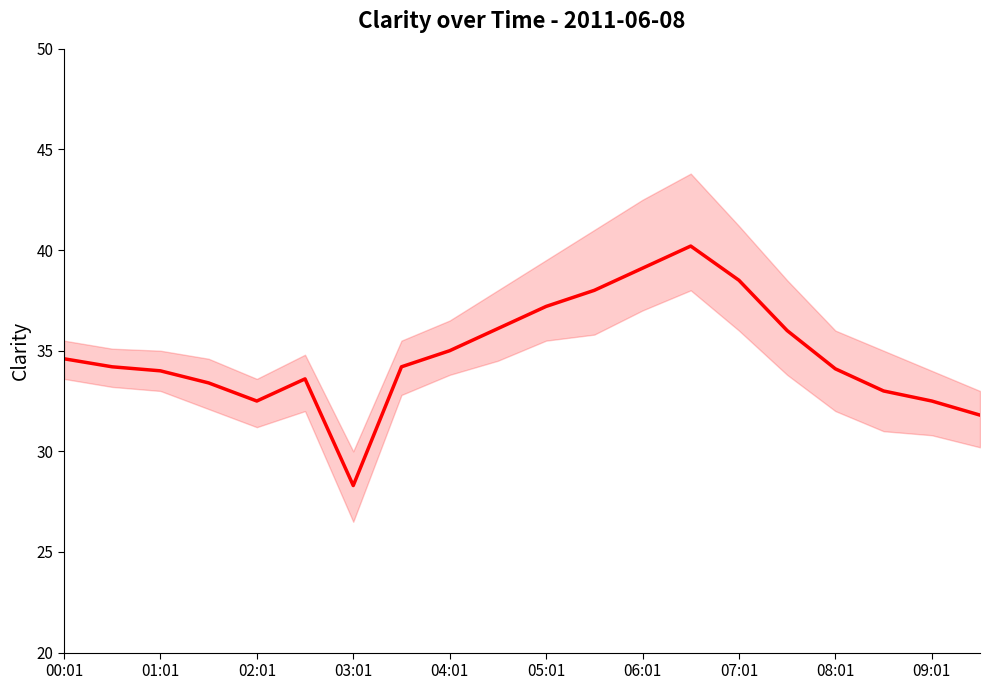

At which label does the data first exceed 34?

00:01